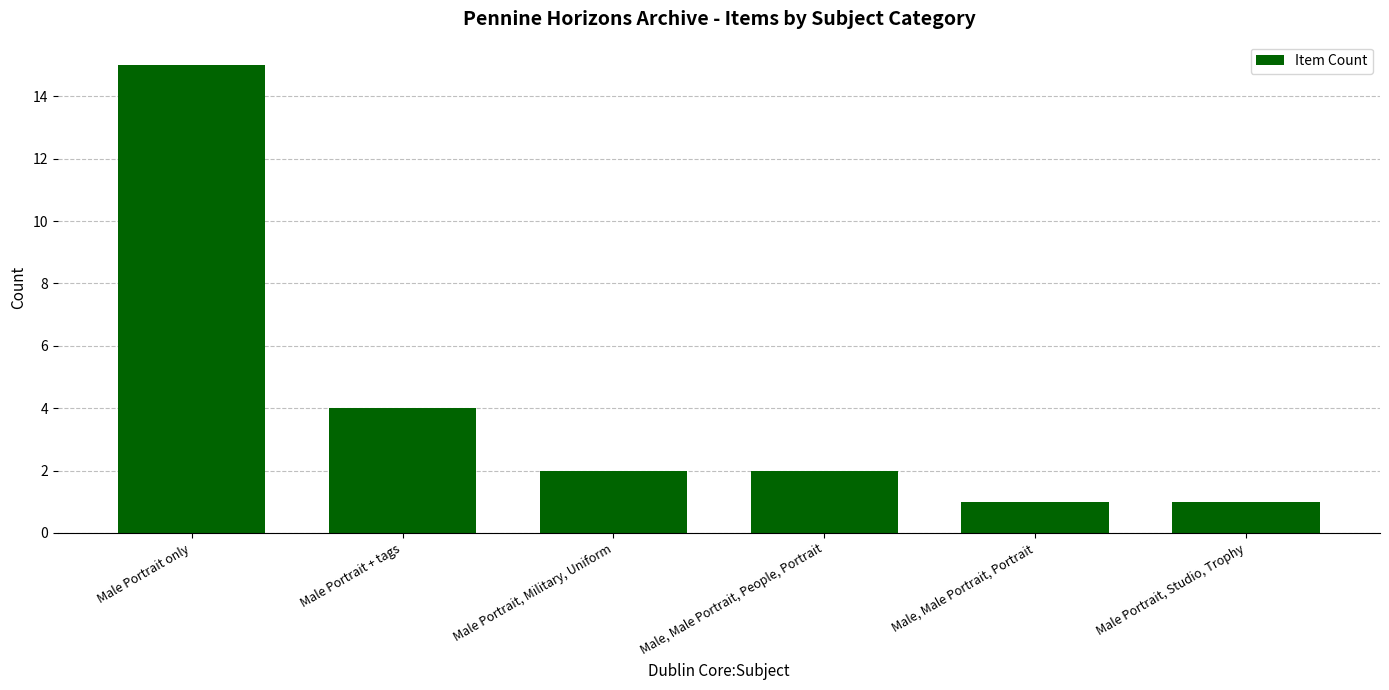

How many distinct data groups are displayed?

1